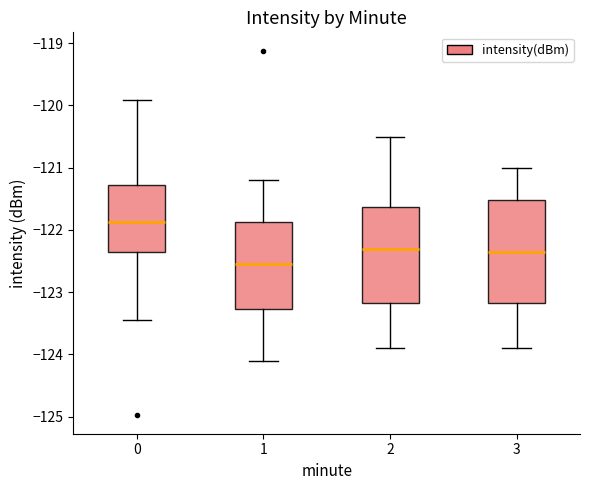

Reading left to right, read every box against the y-axis: the position of its median line, the range the box covers, and the ends of its whiskers. The values are not printed on the chart, so give them approximately, as read against the axis.

0: median -121.9, box -122.4 to -121.3, whiskers -123.5 to -119.9
1: median -122.5, box -123.3 to -121.9, whiskers -124.1 to -121.2
2: median -122.3, box -123.2 to -121.6, whiskers -123.9 to -120.5
3: median -122.3, box -123.2 to -121.5, whiskers -123.9 to -121.0